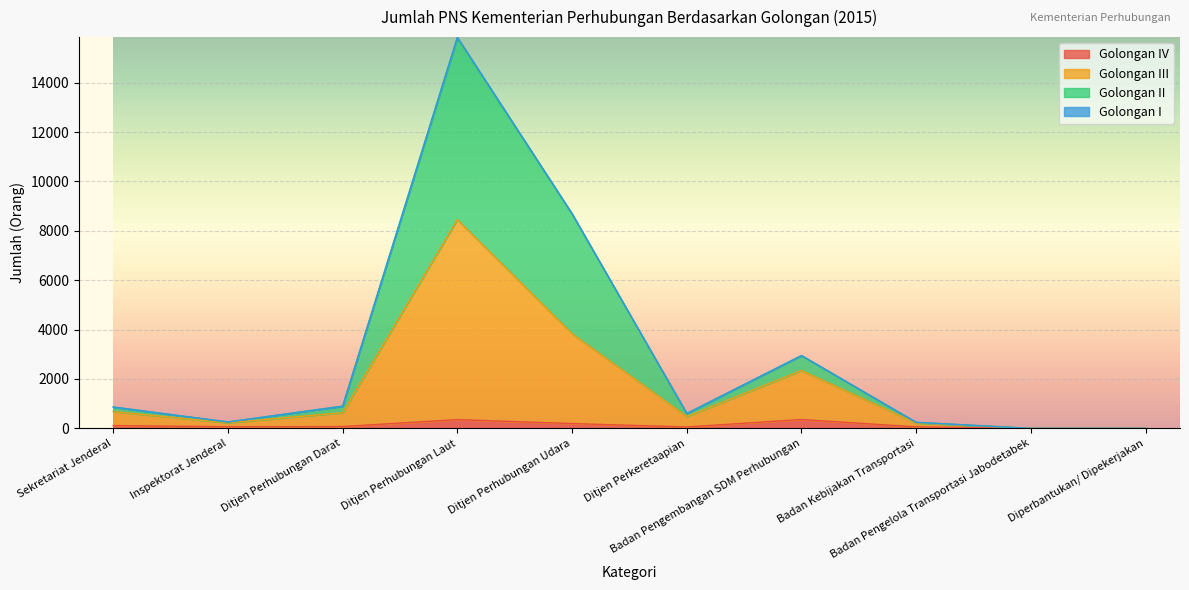

True or false: Golongan IV and Golongan II intersect in this chart.

False